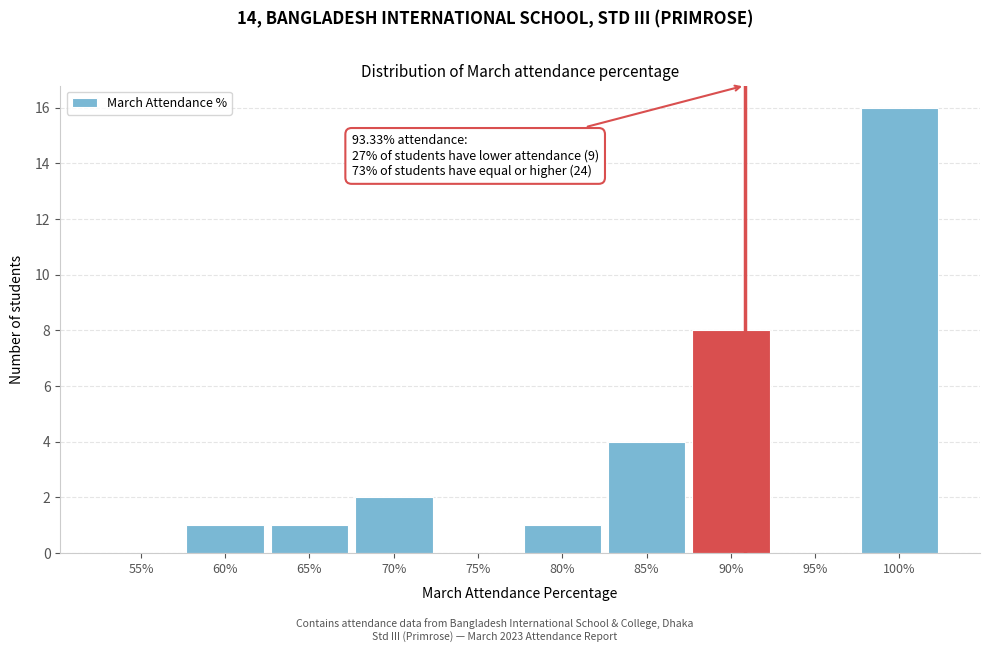

Reading right to left, what are all the values shown in this chart?

100%=16	95%=0	90%=8	85%=4	80%=1	75%=0	70%=2	65%=1	60%=1	55%=0